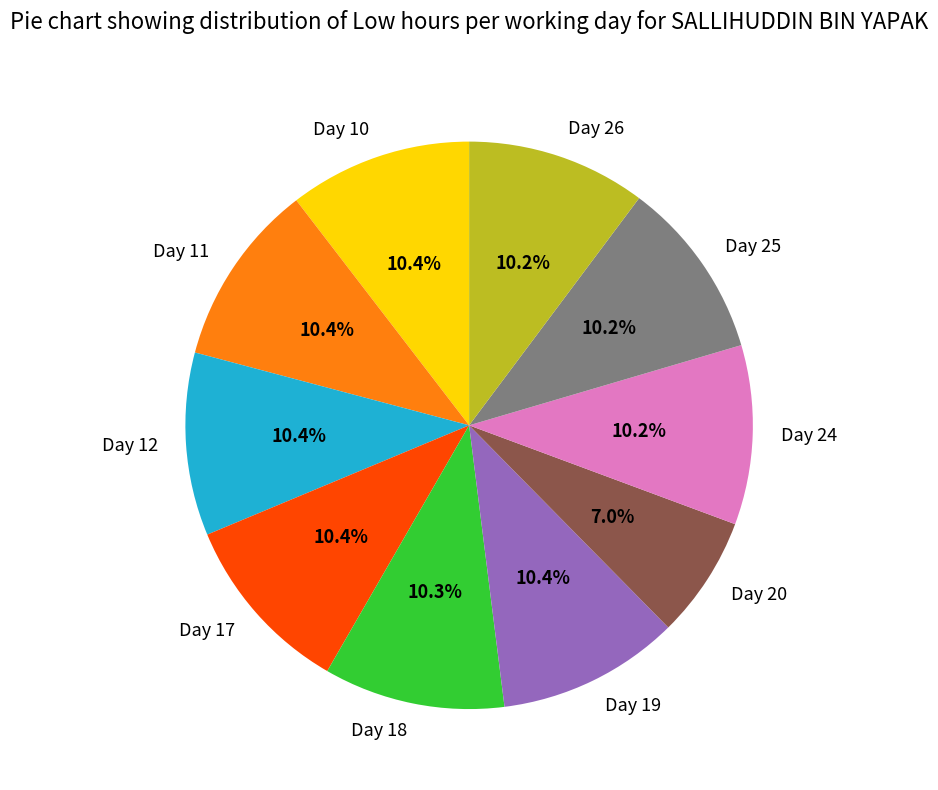

How many segments does this pie chart have?

10